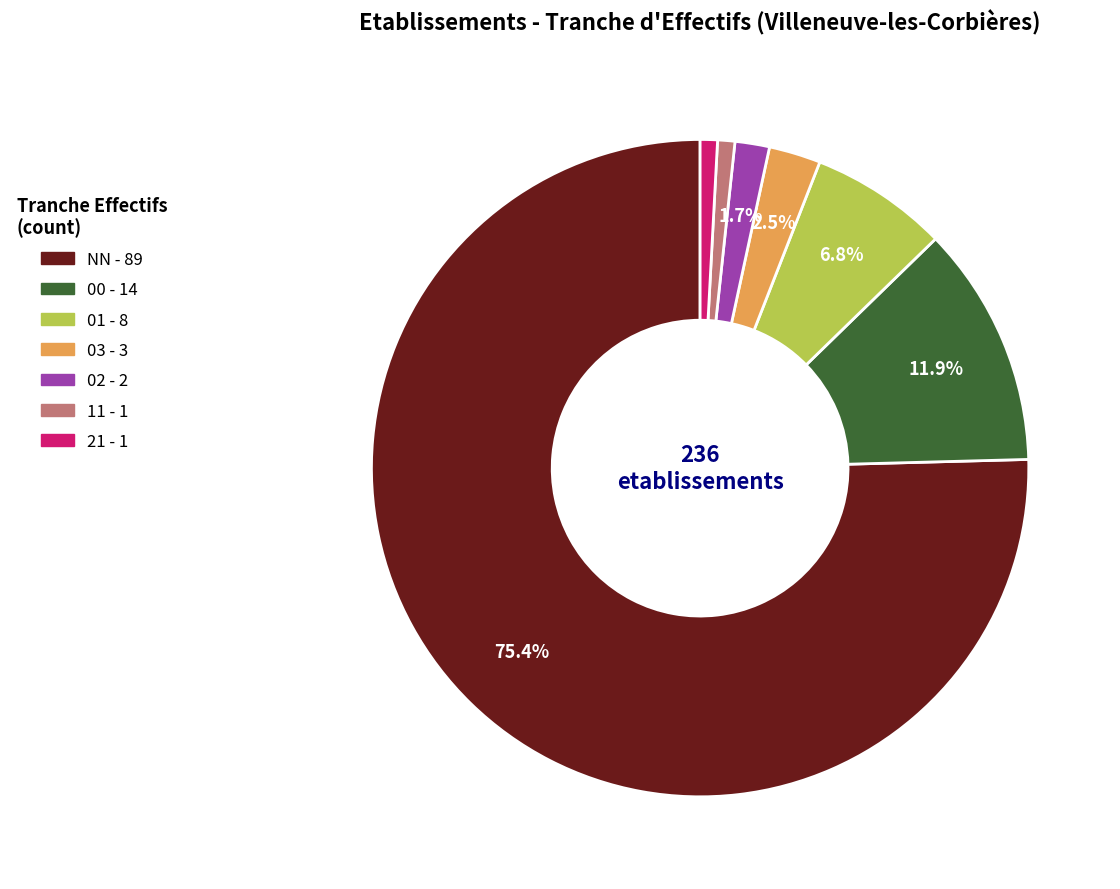

Which slice is the largest?

NN